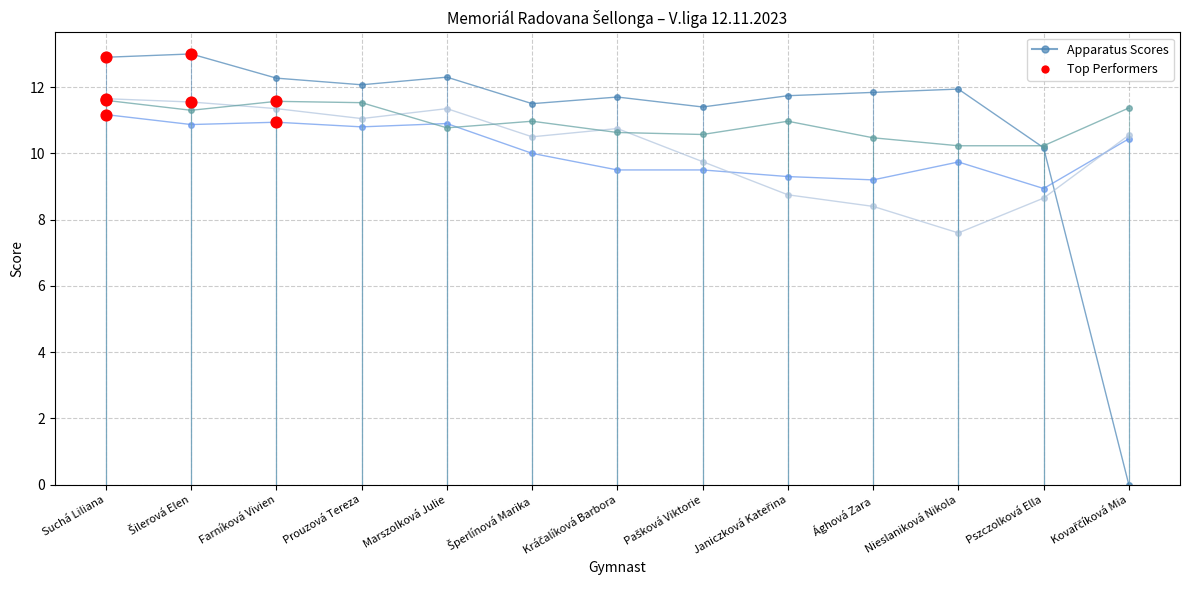

What is the maximum value shown in the chart?

13.0